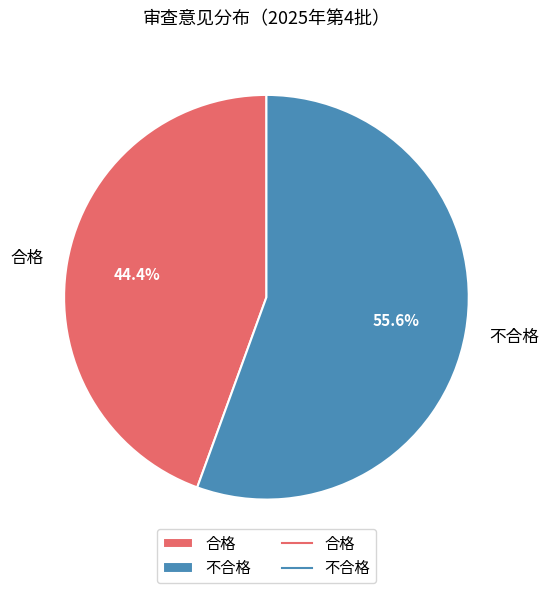

Is there a majority slice in this chart?

Yes